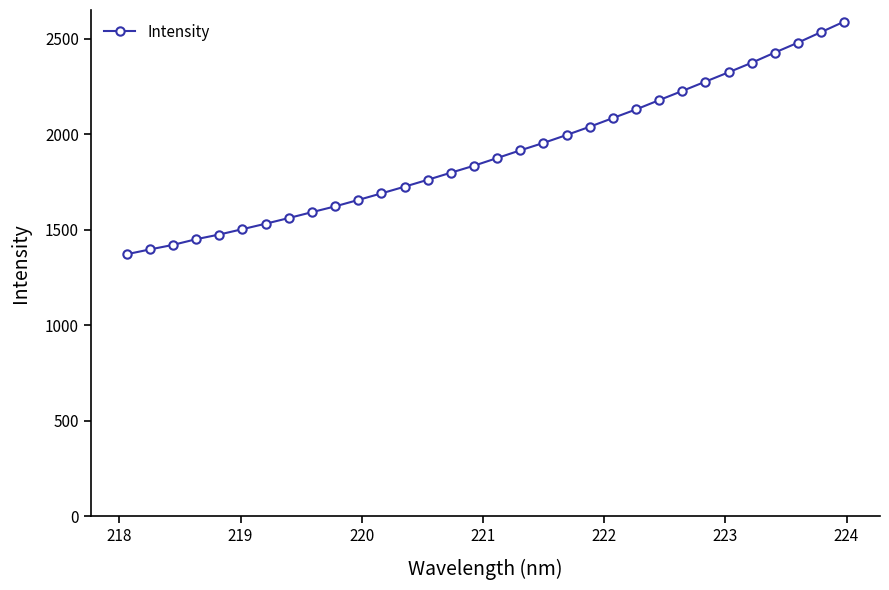

What is the value of the 12th point from the left?

1690.1